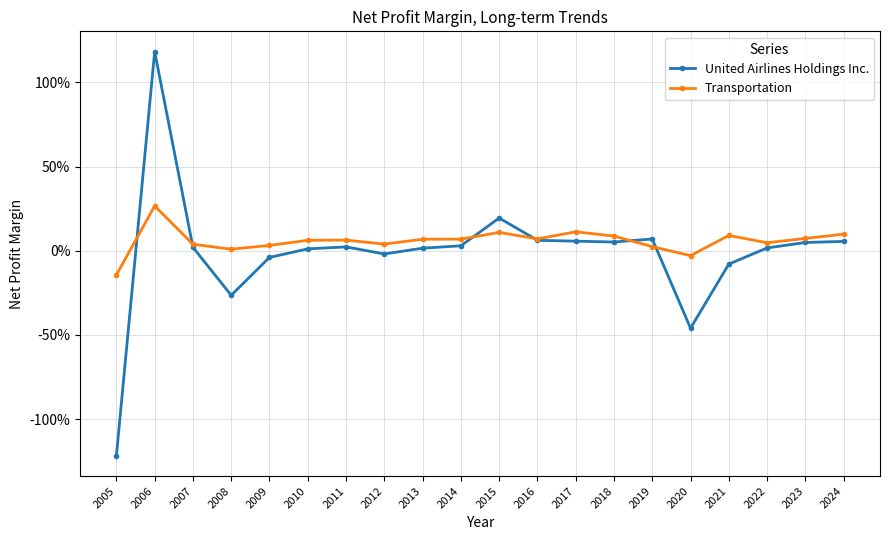

Which series has the largest total across all categories?

Transportation